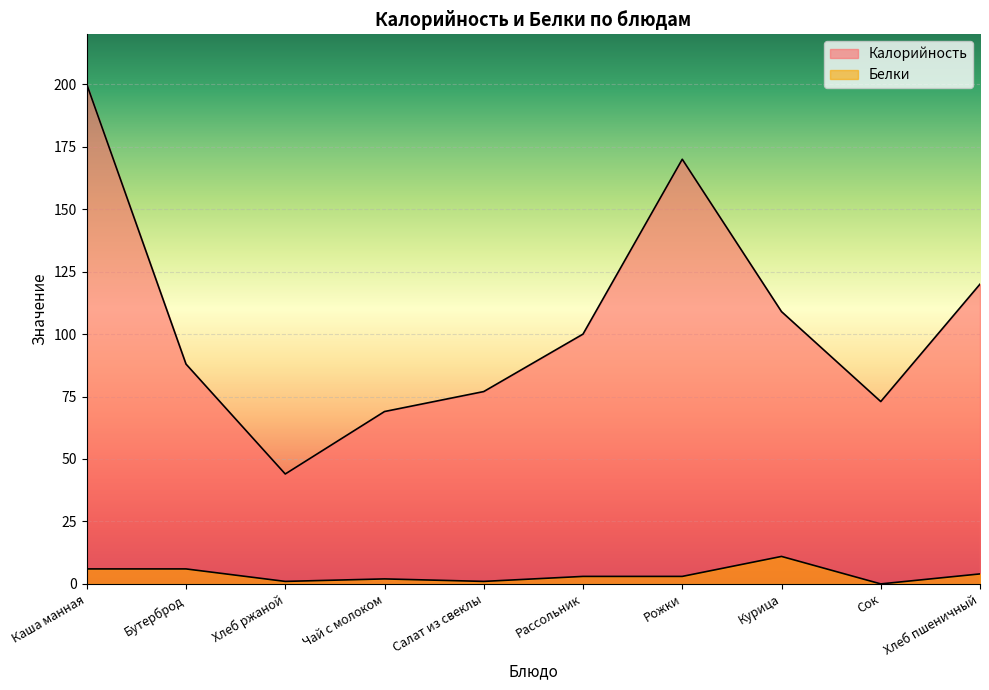

How many data points in Белки are above 3?

4